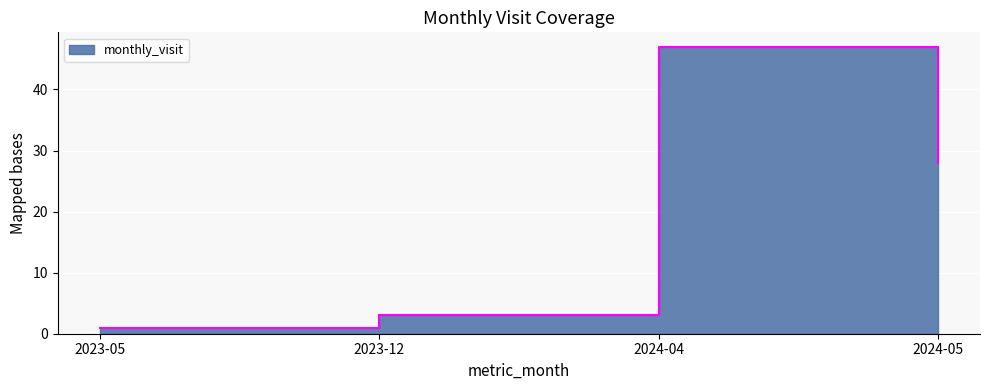

Reading left to right, extract all data points from this chart.

2023-05=1	2023-12=3	2024-04=47	2024-05=28